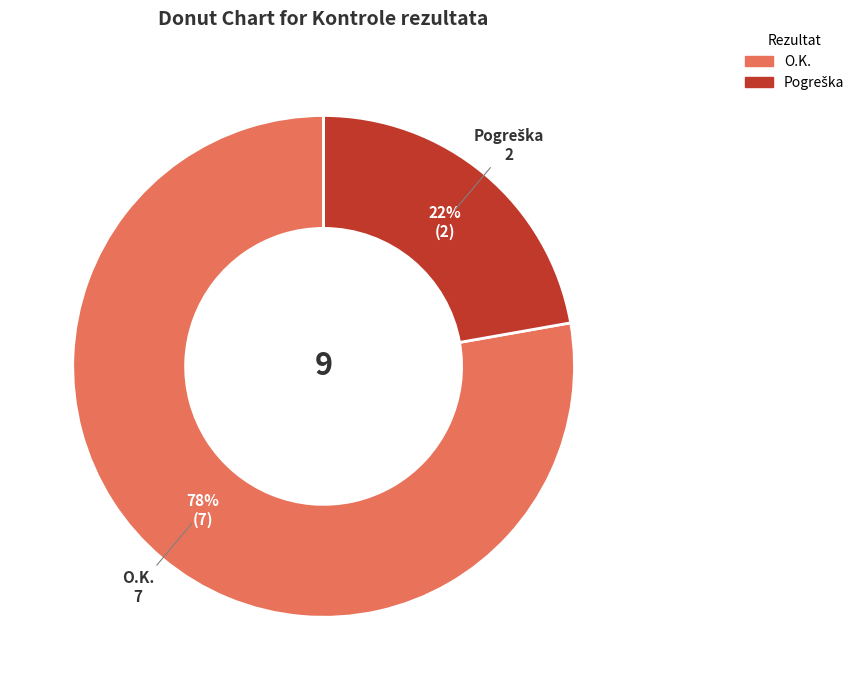

To the nearest percent, what percentage of the pie is O.K.?

78%